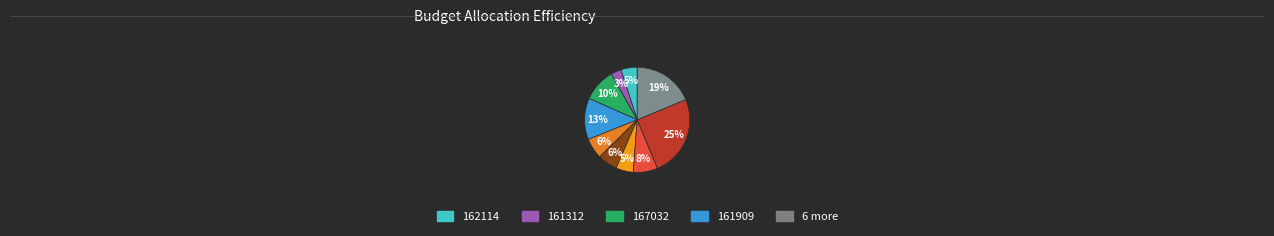

How many slices are in this pie chart?

10